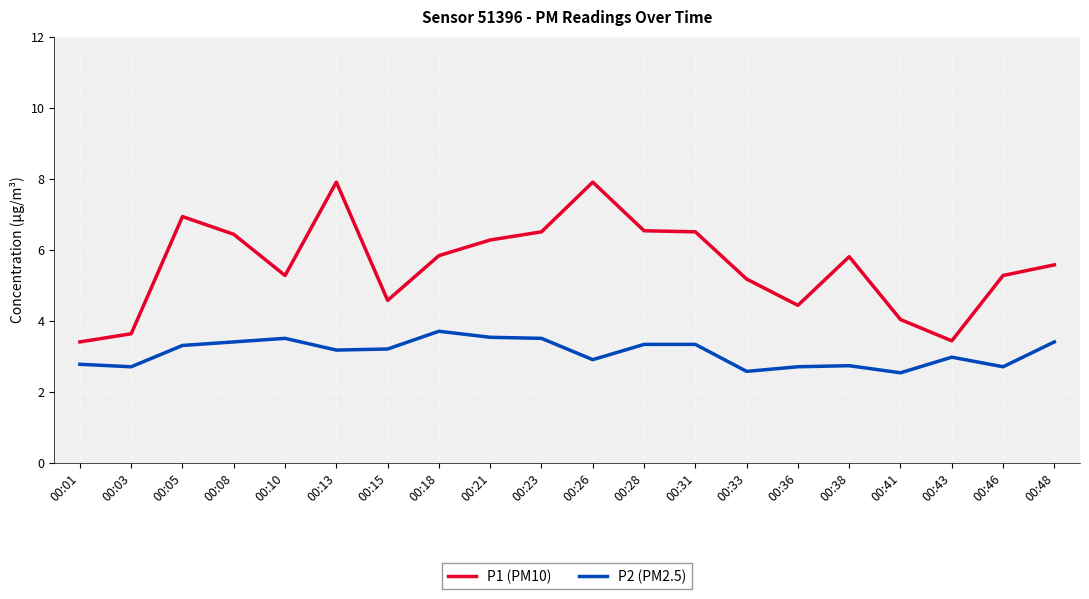

True or false: P1 (PM10) and P2 (PM2.5) intersect in this chart.

False